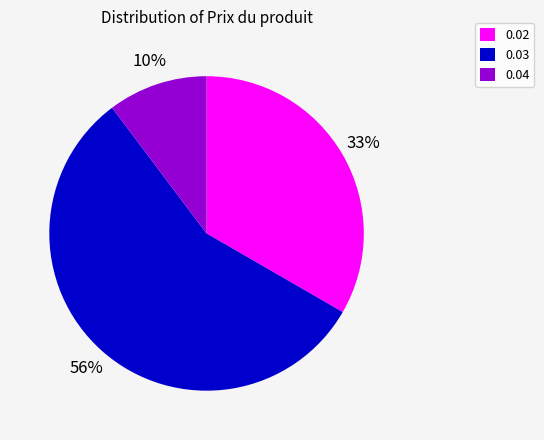

How many slices are in this pie chart?

3